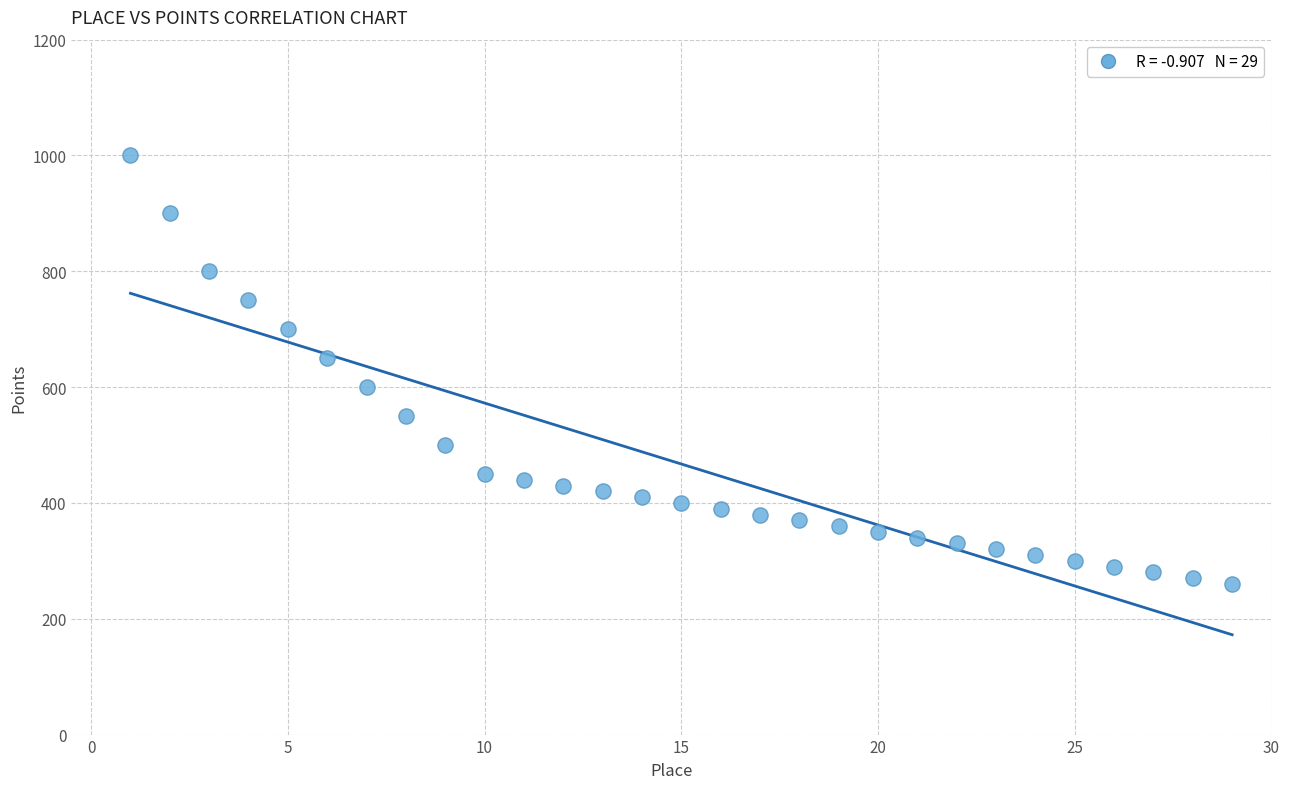

What is the range of Y values (max minus min)?

740